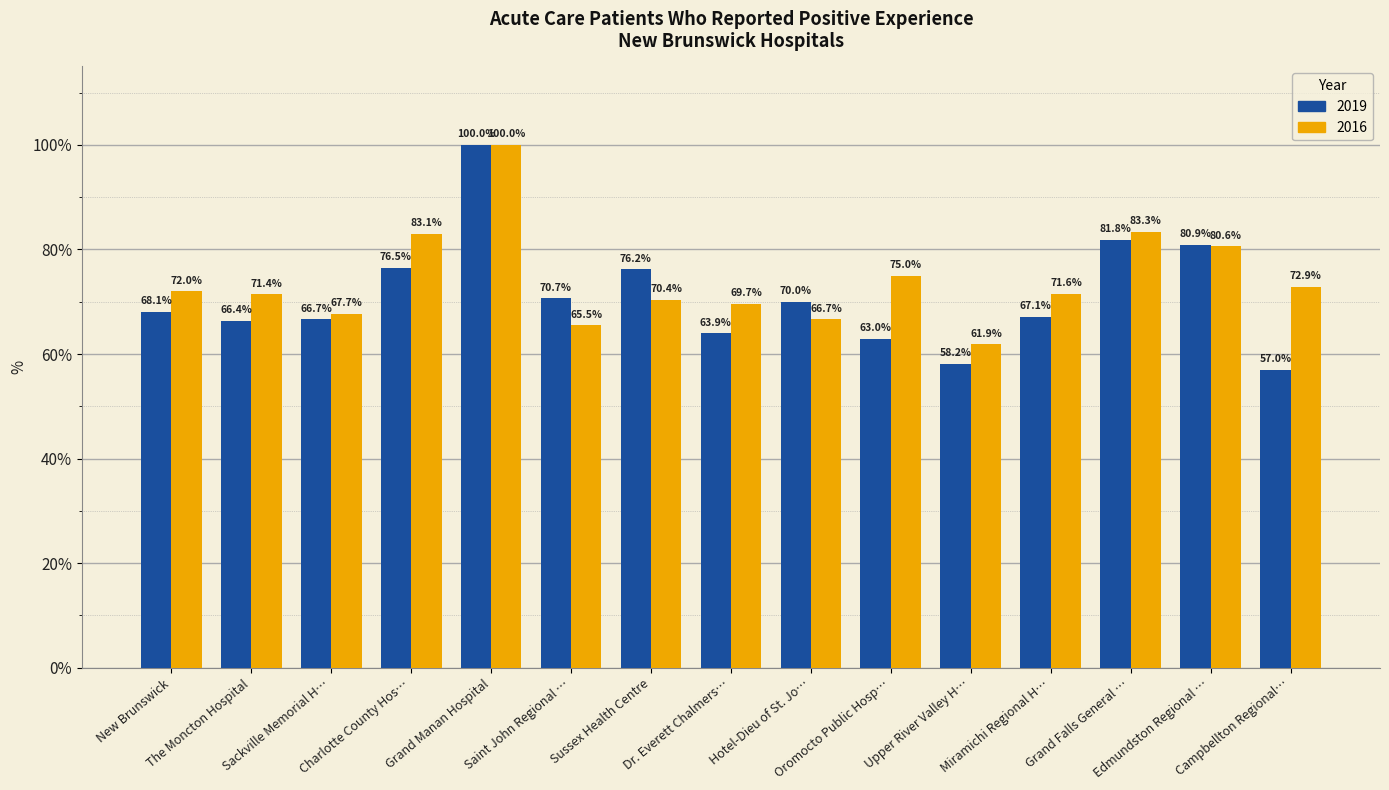

Which category has the highest value across all series?

Grand Manan Hospital